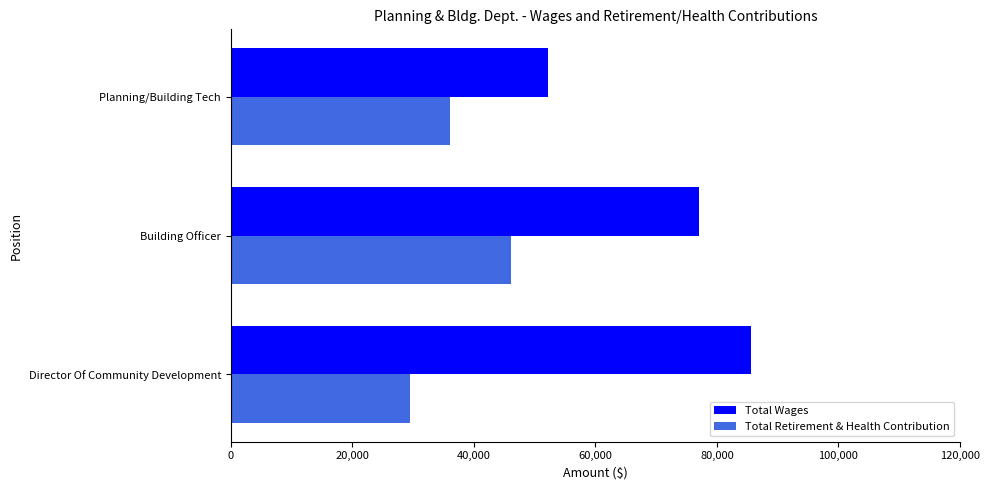

What are all the series names shown in the legend?

Total Wages, Total Retirement & Health Contribution